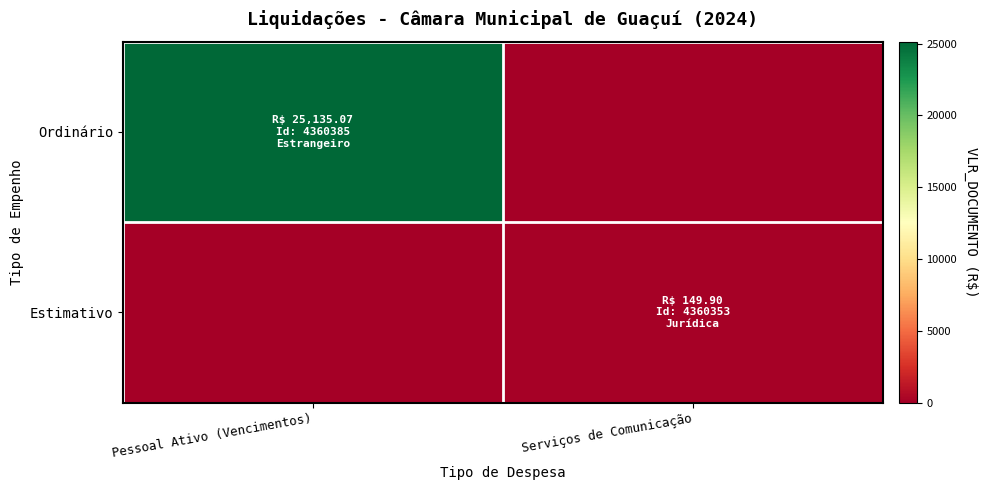

At Pessoal Ativo (Vencimentos), list the series in order from largest to smallest.

Ordinário, Estimativo